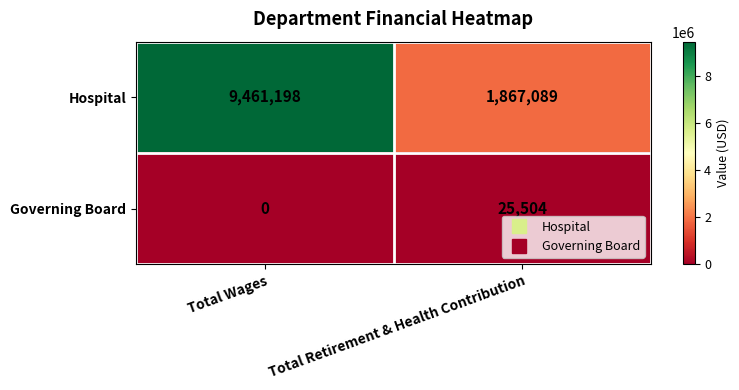

What value does the Hospital series have at Total Retirement & Health Contribution?

1867089